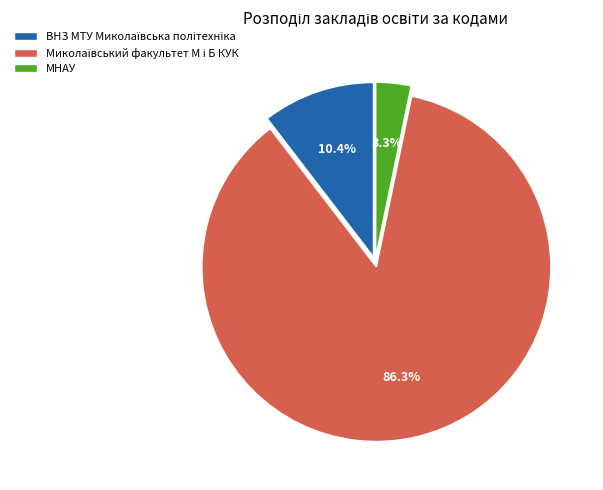

Which category has the smallest portion of the pie?

МНАУ